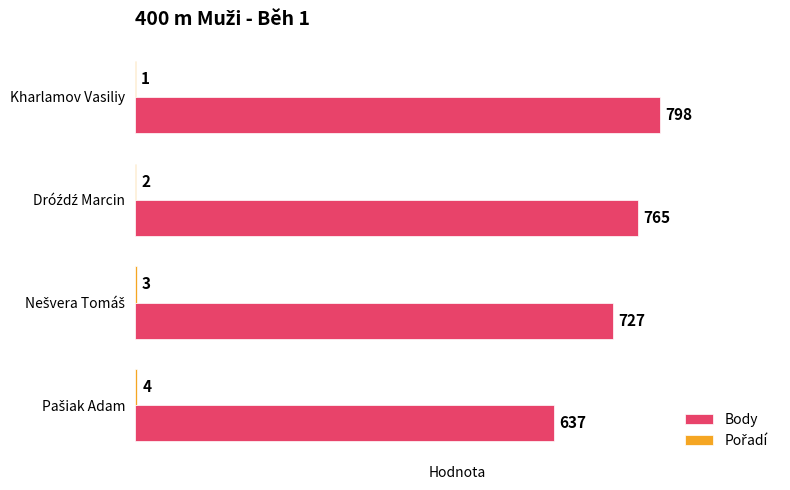

What is the sum of all Body values?

2927